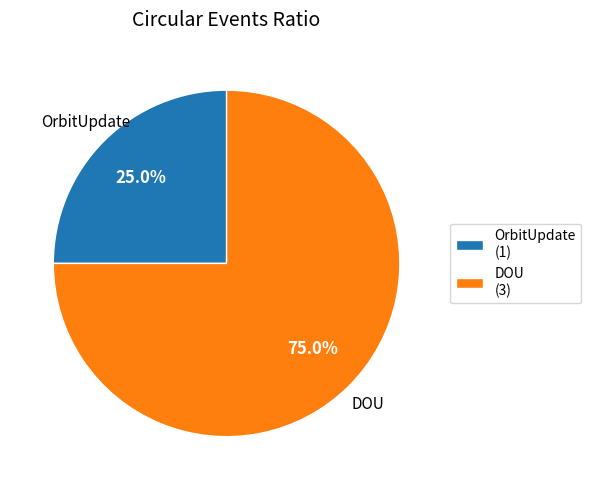

Which slice is the smallest?

OrbitUpdate